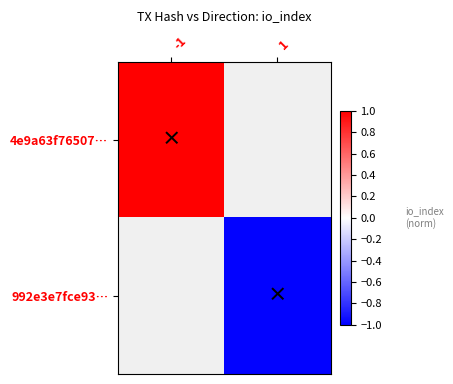

Rank the series by their average value, from highest to lowest.

4e9a63f76507…, 992e3e7fce93…